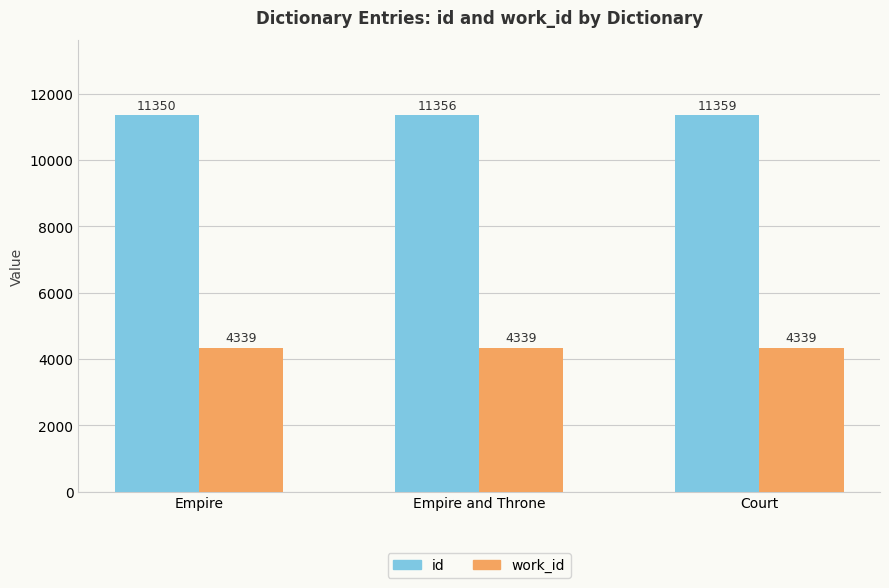

Is it true that id equals 11359 at Court?

True